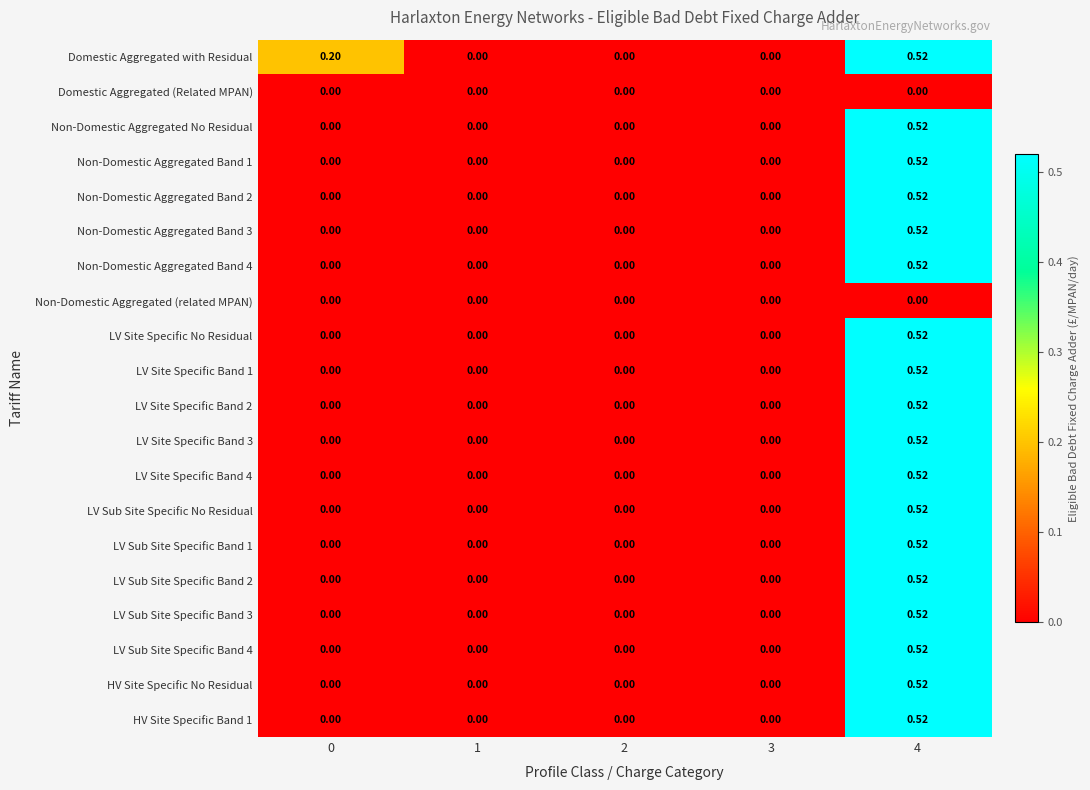

Which series has the largest total across all categories?

Domestic Aggregated with Residual